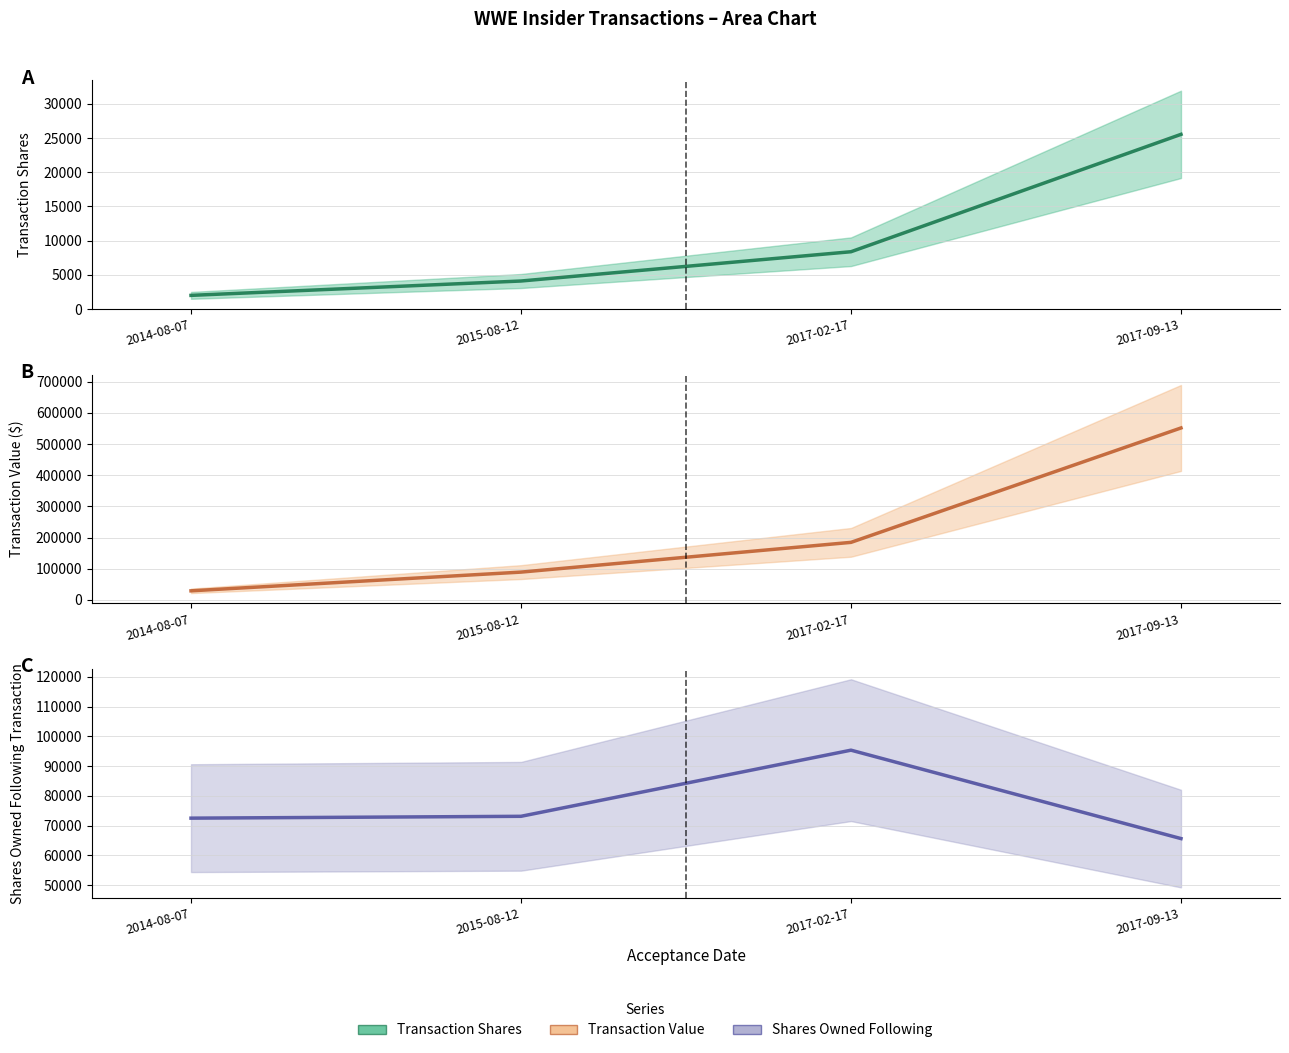

True or false: Transaction Value and Shares Owned Following intersect in this chart.

True